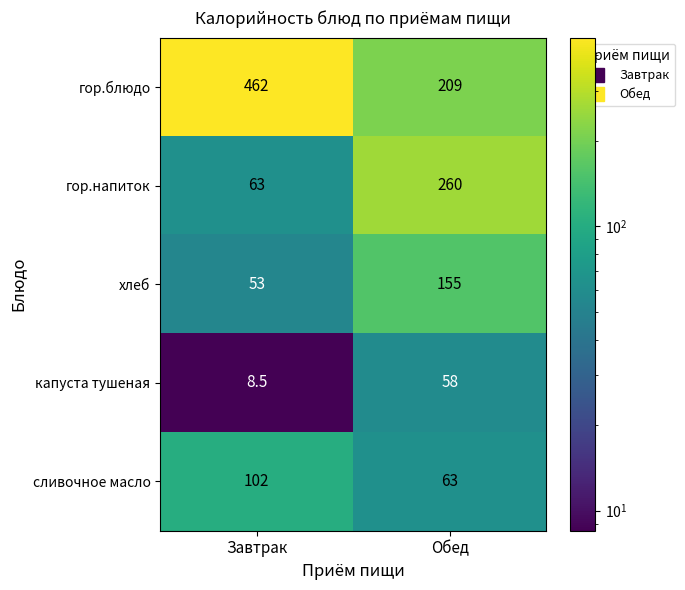

At how many categories does at least one series exceed 197?

2